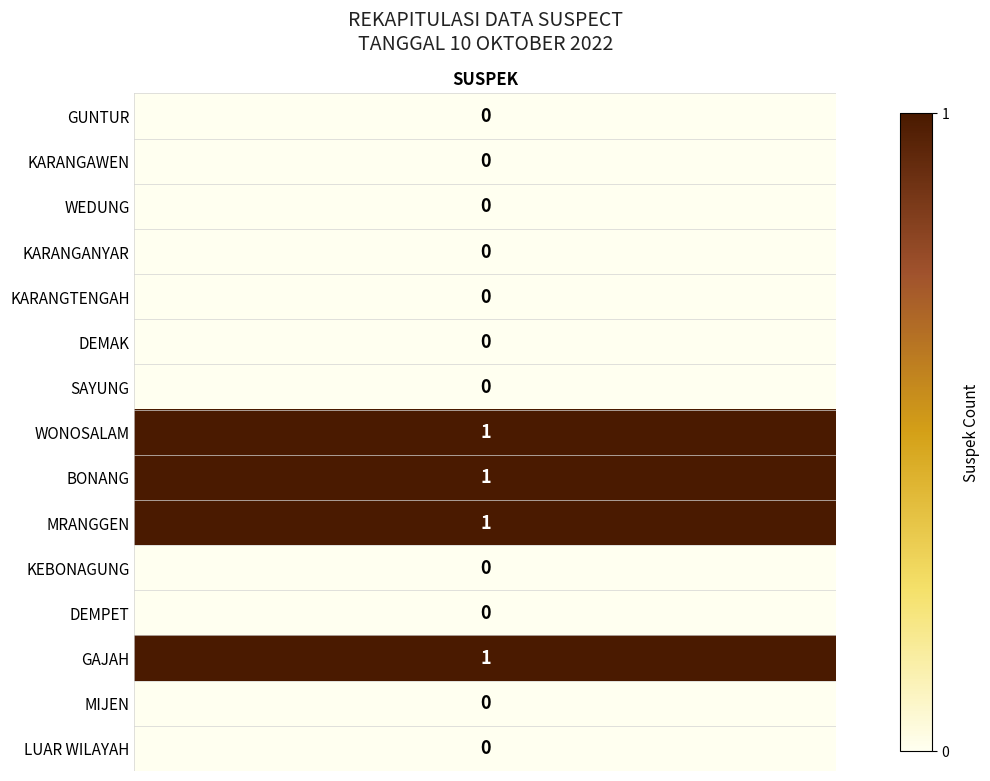

Reading right to left, list all the values displayed in this chart.

LUAR WILAYAH=0	MIJEN=0	GAJAH=1	DEMPET=0	KEBONAGUNG=0	MRANGGEN=1	BONANG=1	WONOSALAM=1	SAYUNG=0	DEMAK=0	KARANGTENGAH=0	KARANGANYAR=0	WEDUNG=0	KARANGAWEN=0	GUNTUR=0